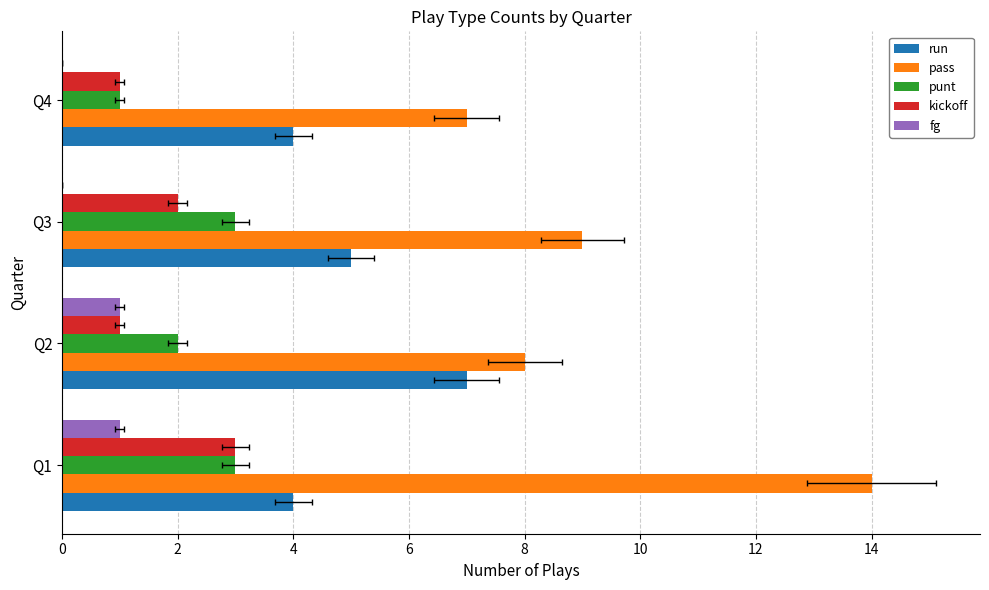

Count the number of data series in this chart.

5